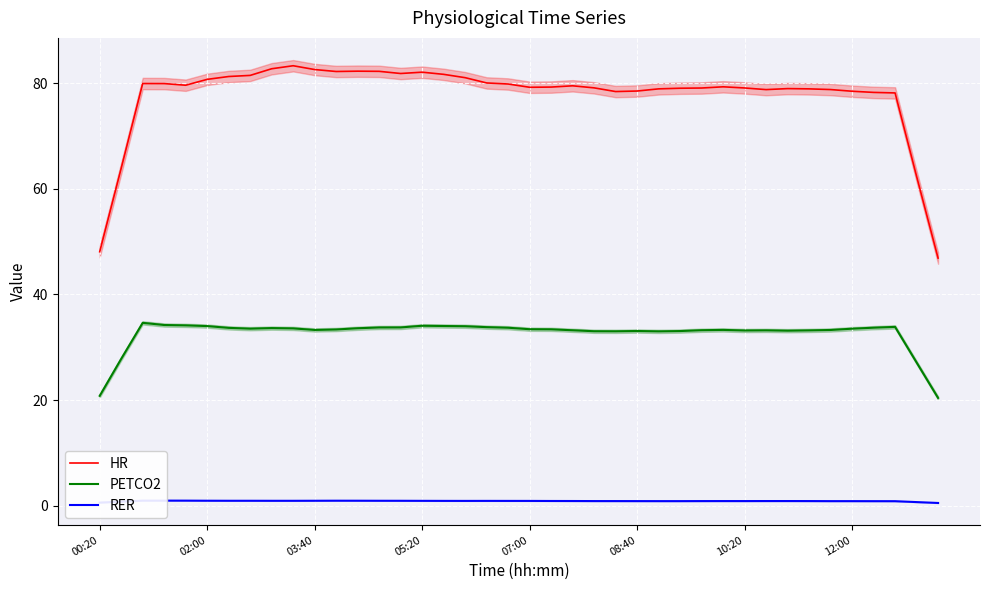

What is the maximum value for PETCO2?

34.6